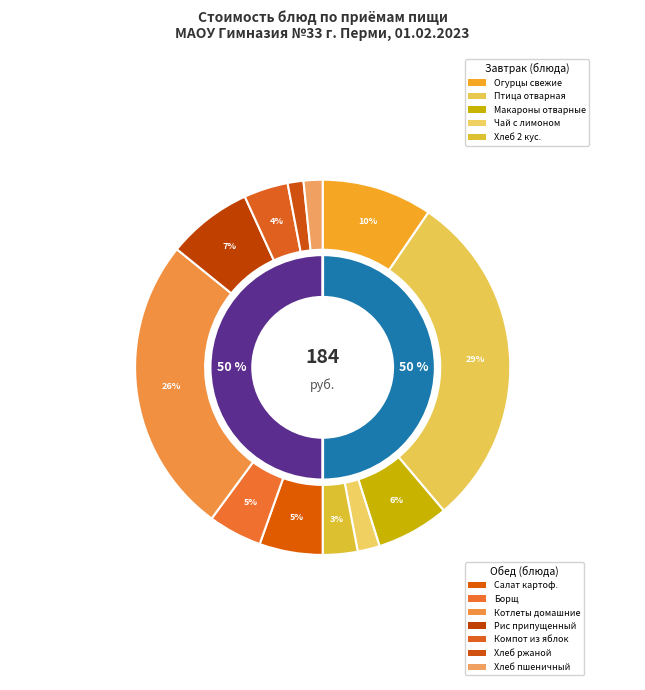

Which has a higher value, РИС ПРИПУЩЕННЫЙ or САЛАТ КАРТОФЕЛЬНЫЙ С ЗЕЛЕНЫМ ГОРОШКОМ.?

РИС ПРИПУЩЕННЫЙ